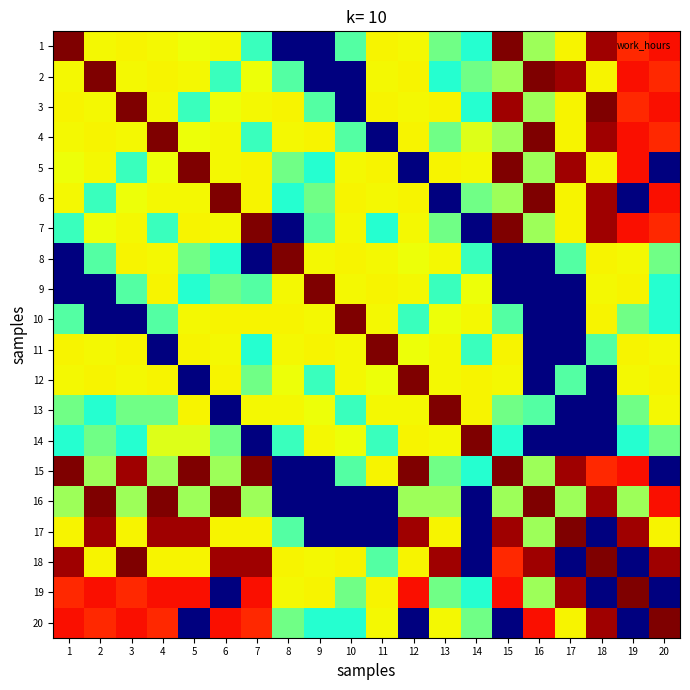

Reading right to left, what are all the values shown in this chart?

1: 20=20.0	19=19.4	18=21.7	17=14.5	16=12.1	15=22.4	14=8.8	13=10.8	12=14.5	11=14.6	10=10.1	9=0.0	8=0.0	7=9.4	6=14.4	5=14.3	4=14.4	3=14.6	2=14.5	1=22.4
2: 20=19.4	19=20.0	18=14.5	17=21.7	16=22.4	15=12.1	14=10.8	13=8.8	12=14.6	11=14.5	10=0.0	9=0.0	8=10.1	7=14.3	6=9.4	5=14.4	4=14.6	3=14.4	2=22.4	1=14.5
3: 20=20.0	19=19.4	18=22.4	17=14.5	16=12.1	15=21.7	14=8.8	13=14.5	12=14.5	11=14.6	10=0.0	9=10.1	8=14.6	7=14.4	6=14.3	5=9.4	4=14.5	3=22.4	2=14.4	1=14.6
4: 20=19.4	19=20.0	18=21.7	17=14.5	16=22.4	15=12.1	14=13.8	13=10.8	12=14.6	11=0.0	10=10.1	9=14.6	8=14.5	7=9.4	6=14.4	5=14.3	4=22.4	3=14.5	2=14.6	1=14.4
5: 20=0.0	19=20.0	18=14.5	17=21.7	16=12.1	15=22.4	14=14.5	13=14.6	12=0.0	11=14.6	10=14.5	9=8.8	8=10.8	7=14.6	6=14.5	5=22.4	4=14.3	3=9.4	2=14.4	1=14.3
6: 20=20.0	19=0.0	18=21.7	17=14.5	16=22.4	15=12.1	14=10.8	13=0.0	12=14.6	11=14.5	10=14.6	9=10.8	8=8.8	7=14.6	6=22.4	5=14.5	4=14.4	3=14.3	2=9.4	1=14.4
7: 20=19.4	19=20.0	18=21.7	17=14.5	16=12.1	15=22.4	14=0.0	13=10.8	12=14.5	11=8.8	10=14.5	9=10.1	8=0.0	7=22.4	6=14.4	5=14.6	4=9.4	3=14.4	2=14.3	1=9.4
8: 20=10.8	19=14.5	18=14.6	17=10.1	16=0.0	15=0.0	14=9.4	13=14.4	12=14.3	11=14.4	10=14.6	9=14.5	8=22.4	7=0.0	6=8.8	5=10.8	4=14.5	3=14.6	2=10.1	1=0.0
9: 20=8.8	19=14.6	18=14.5	17=0.0	16=0.0	15=0.0	14=14.3	13=9.4	12=14.4	11=14.6	10=14.4	9=22.4	8=14.5	7=10.1	6=10.8	5=8.8	4=14.6	3=10.1	2=0.0	1=0.0
10: 20=8.8	19=10.8	18=14.6	17=0.0	16=0.0	15=10.1	14=14.4	13=14.3	12=9.4	11=14.5	10=22.4	9=14.4	8=14.6	7=14.6	6=14.6	5=14.5	4=10.1	3=0.0	2=0.0	1=10.1
11: 20=14.5	19=14.6	18=10.1	17=0.0	16=0.0	15=14.6	14=9.4	13=14.4	12=14.3	11=22.4	10=14.5	9=14.6	8=14.4	7=8.8	6=14.5	5=14.6	4=0.0	3=14.6	2=14.5	1=14.6
12: 20=14.6	19=14.5	18=0.0	17=10.1	16=0.0	15=14.5	14=14.6	13=14.5	12=22.4	11=14.3	10=14.4	9=9.4	8=14.3	7=10.8	6=14.6	5=0.0	4=14.6	3=14.5	2=14.6	1=14.5
13: 20=14.5	19=10.8	18=0.0	17=0.0	16=10.1	15=10.8	14=14.5	13=22.4	12=14.5	11=14.4	10=9.4	9=14.3	8=14.4	7=14.4	6=0.0	5=14.6	4=10.8	3=10.8	2=8.8	1=10.8
14: 20=10.8	19=8.8	18=0.0	17=0.0	16=0.0	15=8.8	14=22.4	13=14.4	12=14.6	11=9.4	10=14.3	9=14.4	8=9.4	7=0.0	6=10.8	5=13.8	4=13.8	3=8.8	2=10.8	1=8.8
15: 20=0.0	19=20.0	18=19.4	17=21.7	16=12.1	15=22.4	14=8.8	13=10.8	12=22.4	11=14.6	10=10.1	9=0.0	8=0.0	7=22.4	6=12.1	5=22.4	4=12.1	3=21.7	2=12.1	1=22.4
16: 20=20.0	19=12.1	18=21.7	17=12.1	16=22.4	15=12.1	14=0.0	13=12.1	12=12.1	11=0.0	10=0.0	9=0.0	8=0.0	7=12.1	6=22.4	5=12.1	4=22.4	3=12.1	2=22.4	1=12.1
17: 20=14.5	19=21.7	18=0.0	17=22.4	16=12.1	15=21.7	14=0.0	13=14.5	12=21.7	11=0.0	10=0.0	9=0.0	8=10.1	7=14.5	6=14.5	5=21.7	4=21.7	3=14.5	2=21.7	1=14.5
18: 20=21.7	19=0.0	18=22.4	17=0.0	16=21.7	15=19.4	14=0.0	13=21.7	12=14.5	11=10.1	10=14.6	9=14.5	8=14.6	7=21.7	6=21.7	5=14.5	4=14.5	3=22.4	2=14.5	1=21.7
19: 20=0.0	19=22.4	18=0.0	17=21.7	16=12.1	15=20.0	14=8.8	13=10.8	12=20.0	11=14.6	10=10.8	9=14.6	8=14.5	7=20.0	6=0.0	5=20.0	4=20.0	3=19.4	2=20.0	1=19.4
20: 20=22.4	19=0.0	18=21.7	17=14.5	16=20.0	15=0.0	14=10.8	13=14.5	12=0.0	11=14.5	10=8.8	9=8.8	8=10.8	7=19.4	6=20.0	5=0.0	4=19.4	3=20.0	2=19.4	1=20.0